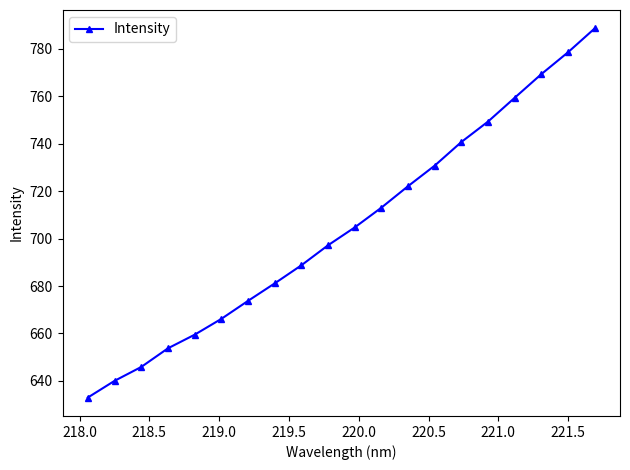

What is the minimum value shown in the chart?

633.0